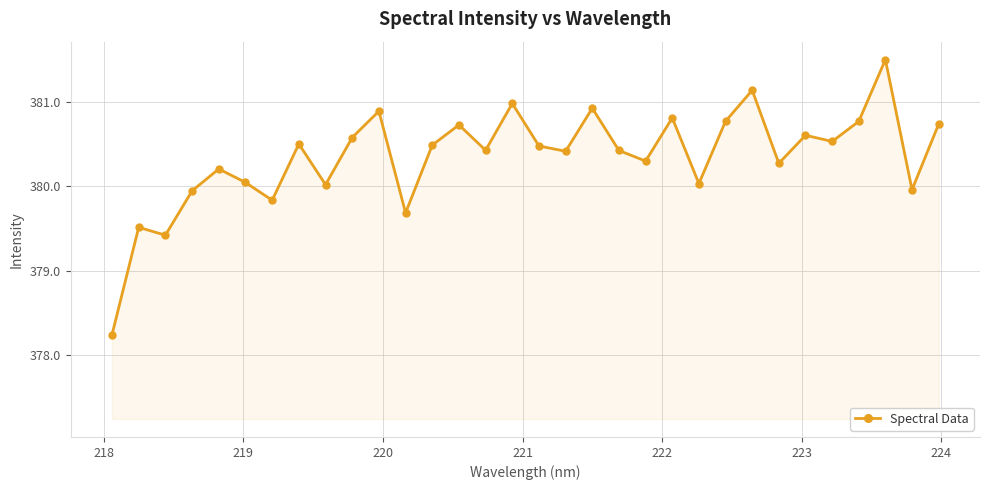

What is the minimum value shown in the chart?

378.2